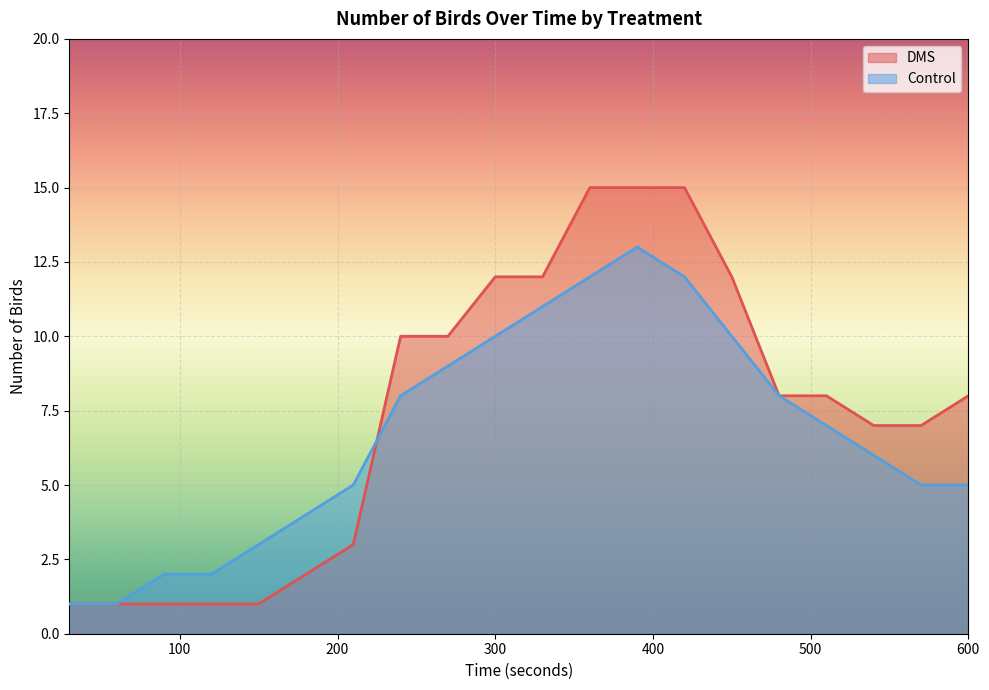

Which has a higher value, 450 or 510?

450